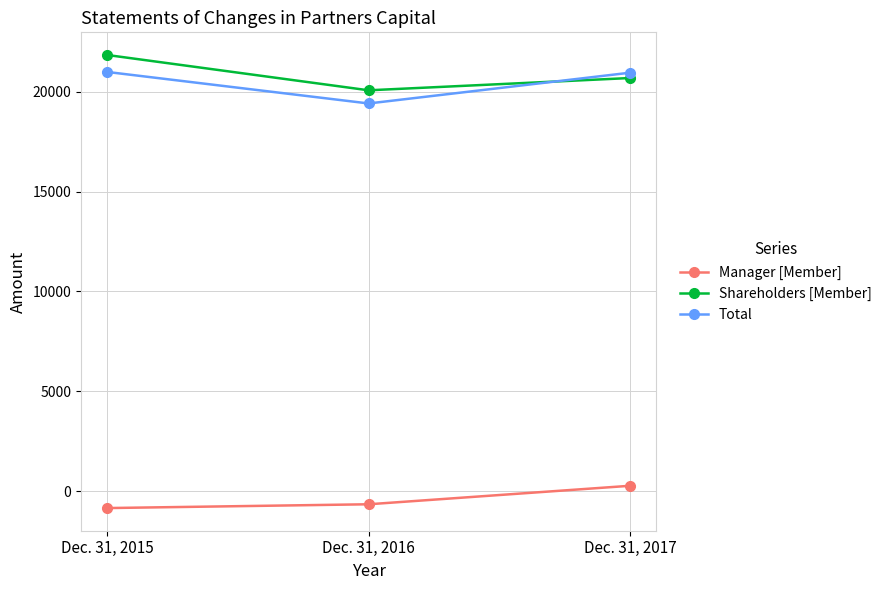

The Total series shows 14397 at Dec. 31, 2015. True or false?

False